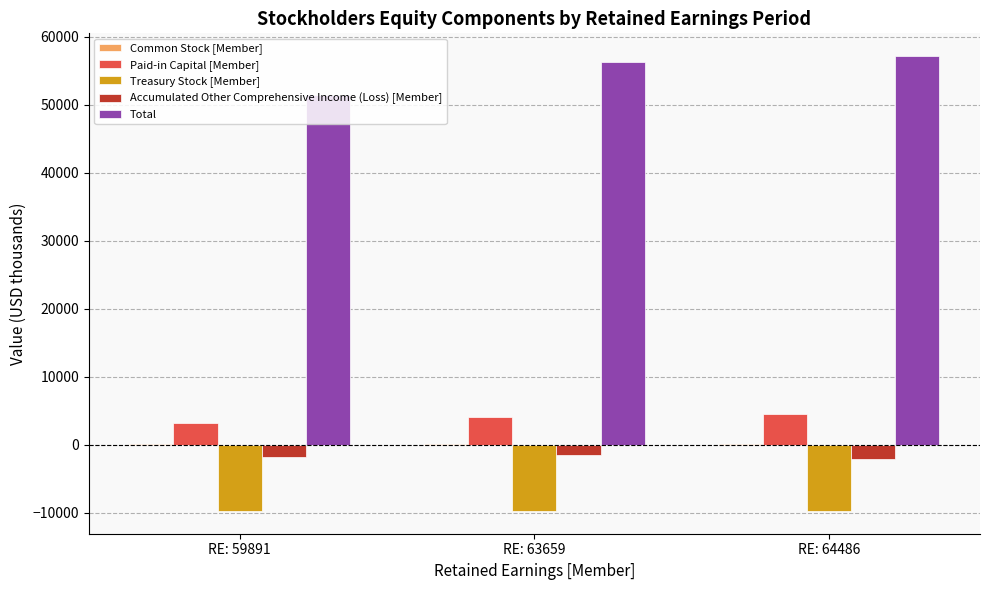

Are the bars horizontal?

No